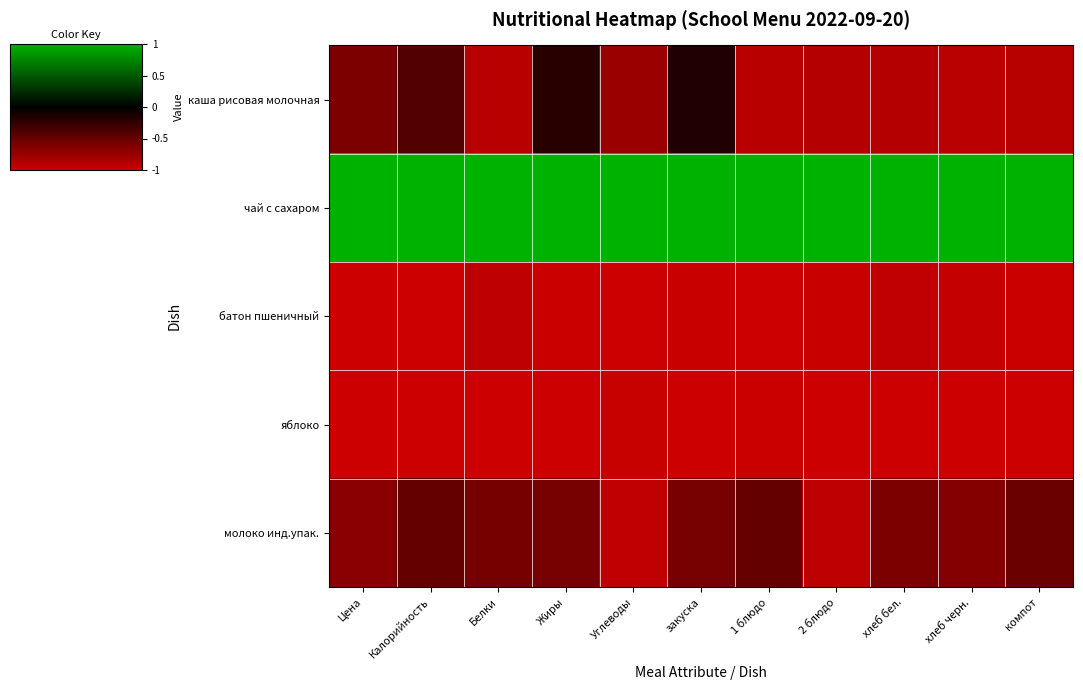

Reading left to right, list all the values displayed in this chart.

каша рисовая молочная: Цена=-0.6	Калорийность=-0.4	Белки=-0.9	Жиры=-0.2	Углеводы=-0.8	закуска=-0.2	1 блюдо=-0.9	2 блюдо=-0.9	хлеб бел.=-0.9	хлеб черн.=-0.9	компот=-0.9
чай с сахаром: Цена=1.0	Калорийность=1.0	Белки=1.0	Жиры=1.0	Углеводы=1.0	закуска=1.0	1 блюдо=1.0	2 блюдо=1.0	хлеб бел.=1.0	хлеб черн.=1.0	компот=1.0
батон пшеничный: Цена=-1.0	Калорийность=-1.0	Белки=-0.9	Жиры=-1.0	Углеводы=-1.0	закуска=-1.0	1 блюдо=-1.0	2 блюдо=-1.0	хлеб бел.=-0.9	хлеб черн.=-1.0	компот=-1.0
яблоко: Цена=-1.0	Калорийность=-1.0	Белки=-1.0	Жиры=-1.0	Углеводы=-1.0	закуска=-1.0	1 блюдо=-1.0	2 блюдо=-1.0	хлеб бел.=-1.0	хлеб черн.=-1.0	компот=-1.0
молоко инд.упак.: Цена=-0.7	Калорийность=-0.5	Белки=-0.6	Жиры=-0.6	Углеводы=-0.9	закуска=-0.6	1 блюдо=-0.5	2 блюдо=-0.9	хлеб бел.=-0.6	хлеб черн.=-0.6	компот=-0.5